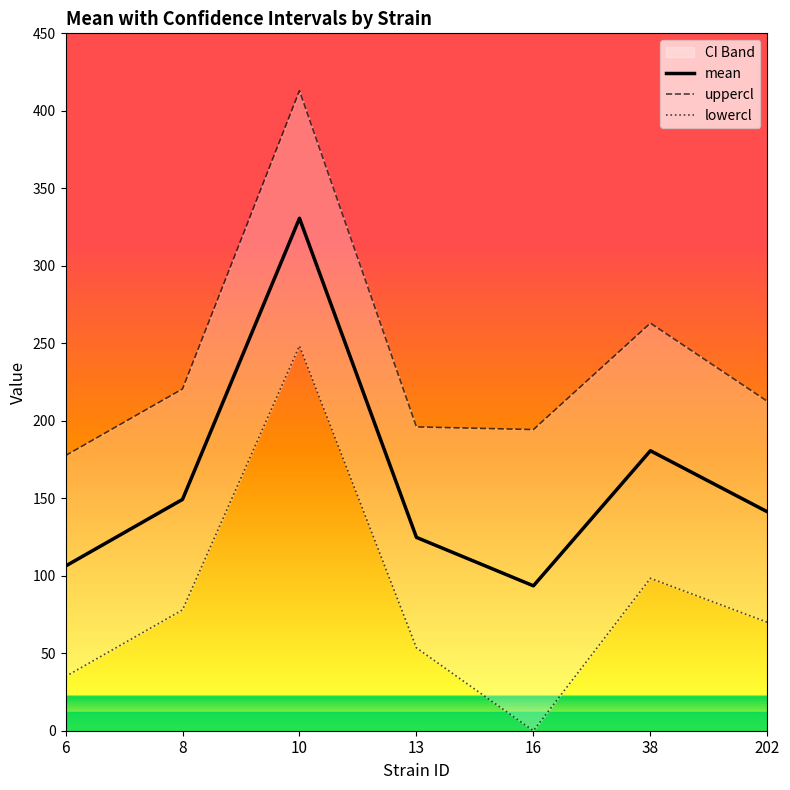

At which category does the chart reach its peak across all series?

10